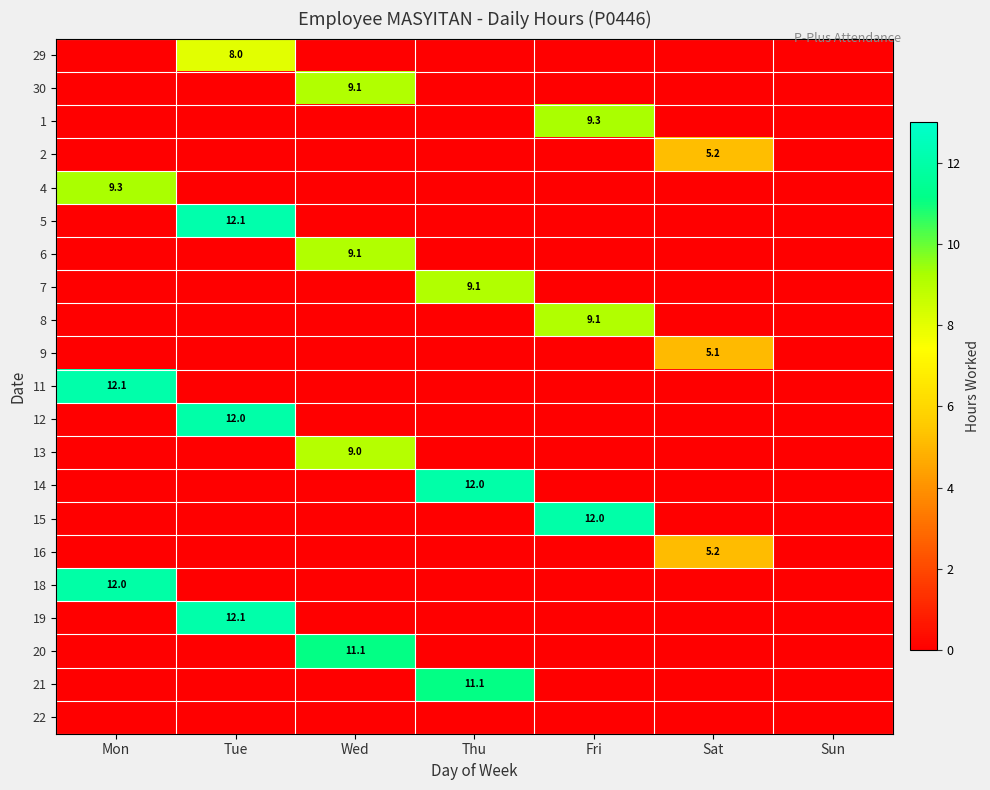

At Sun, list the series in order from largest to smallest.

29, 30, 1, 2, 4, 5, 6, 7, 8, 9, 11, 12, 13, 14, 15, 16, 18, 19, 20, 21, 22